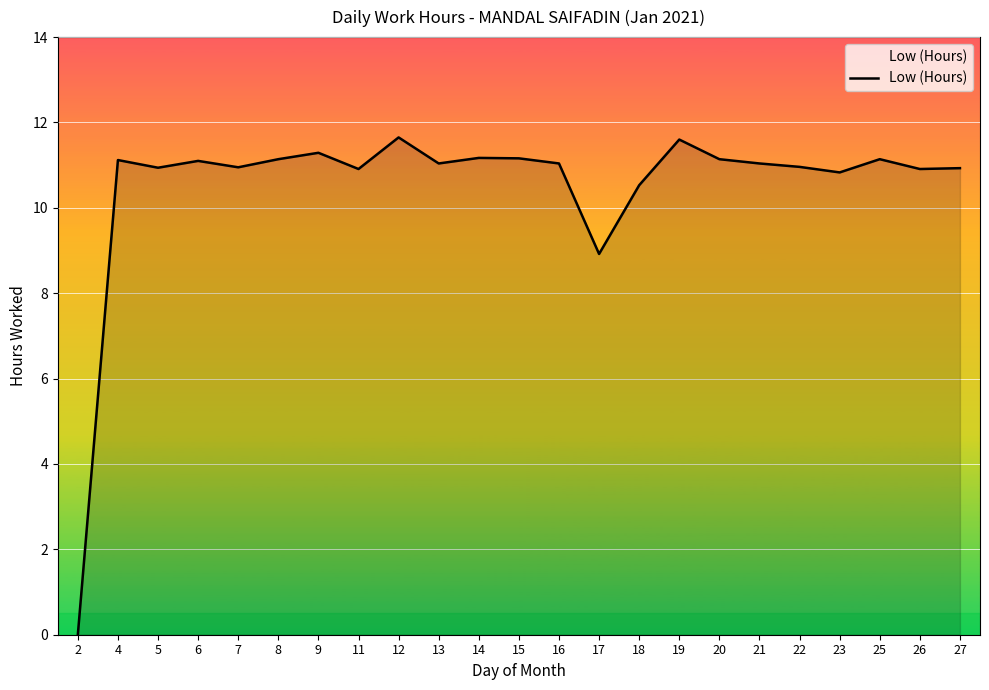

True or false: the data shows 19.1 at 27.

False